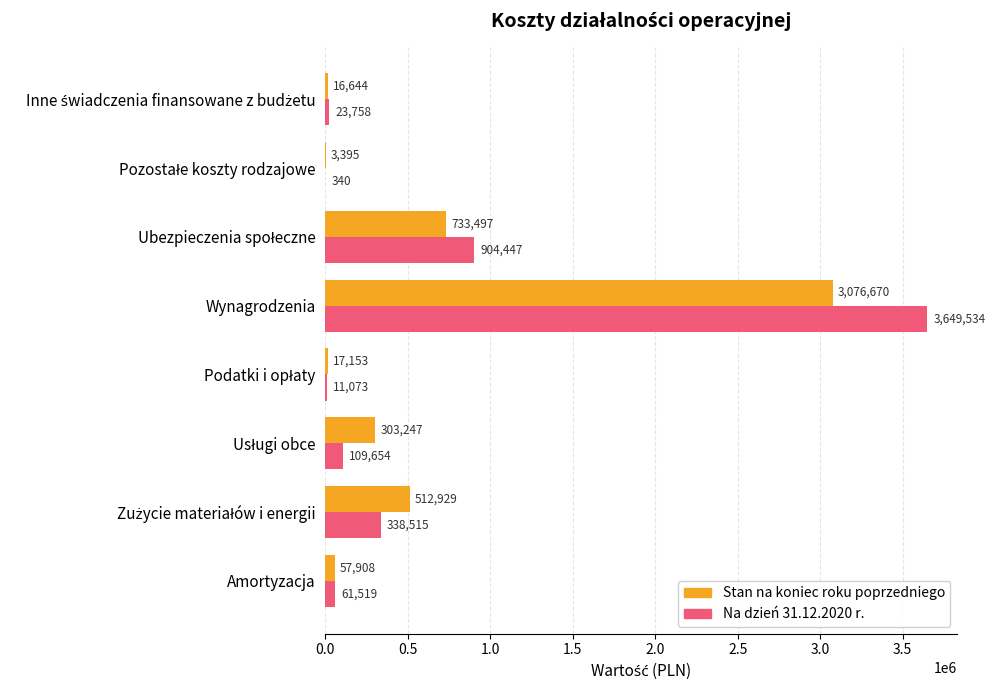

True or false: Na dzień 31.12.2020 r. has a value of 61519.1 at Amortyzacja.

True